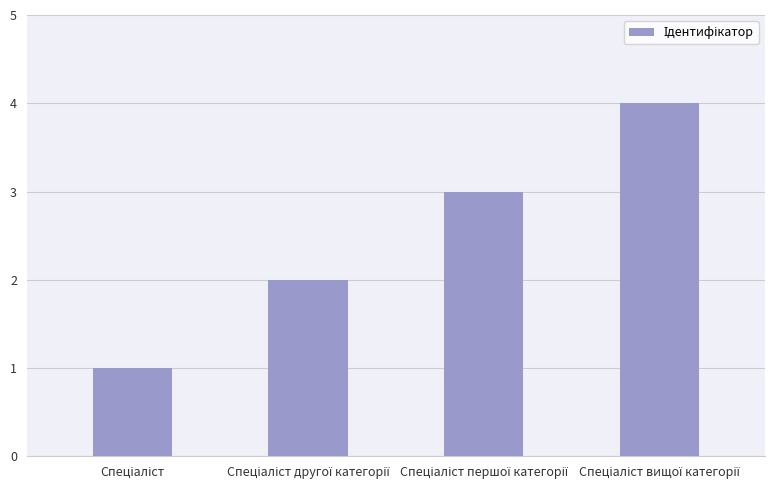

What is the difference between the maximum and minimum values?

3